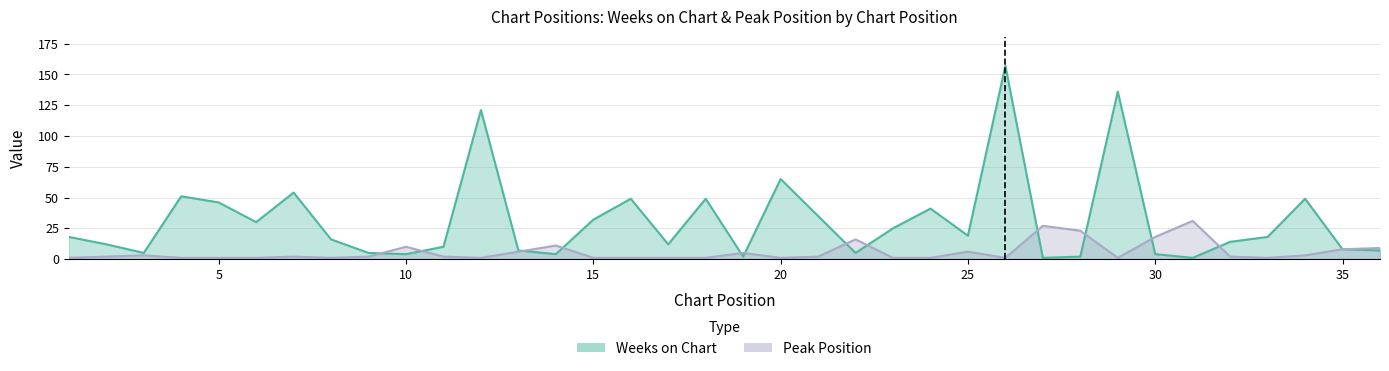

What is the sum of the Peak Position values at 29 and 4?

2